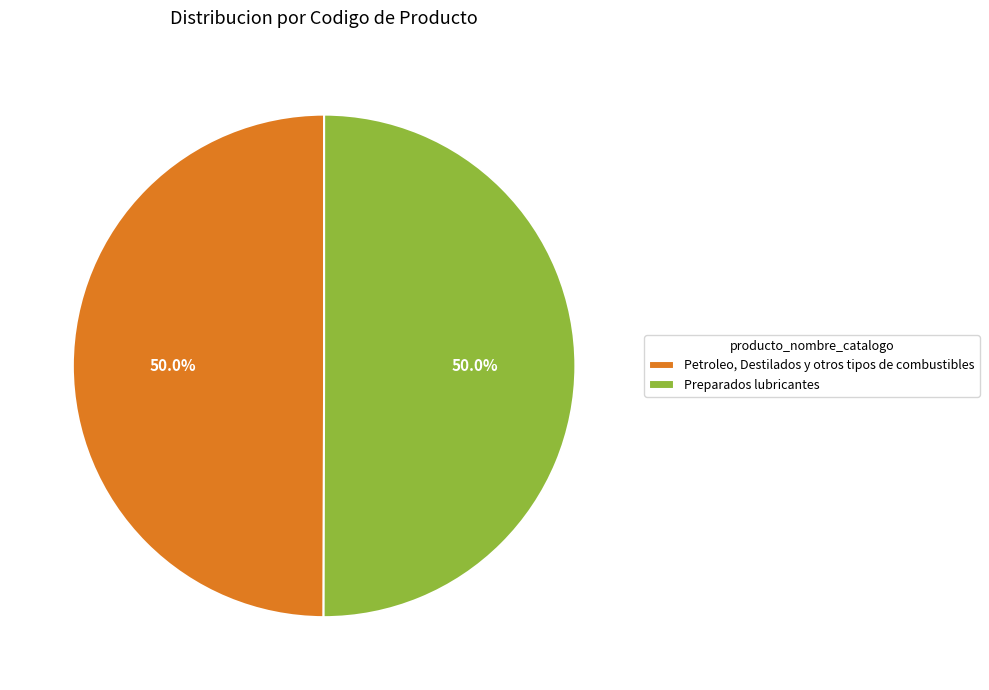

What percentage do Preparados lubricantes and Petroleo, Destilados y otros tipos de combustibles together represent?

100.0%